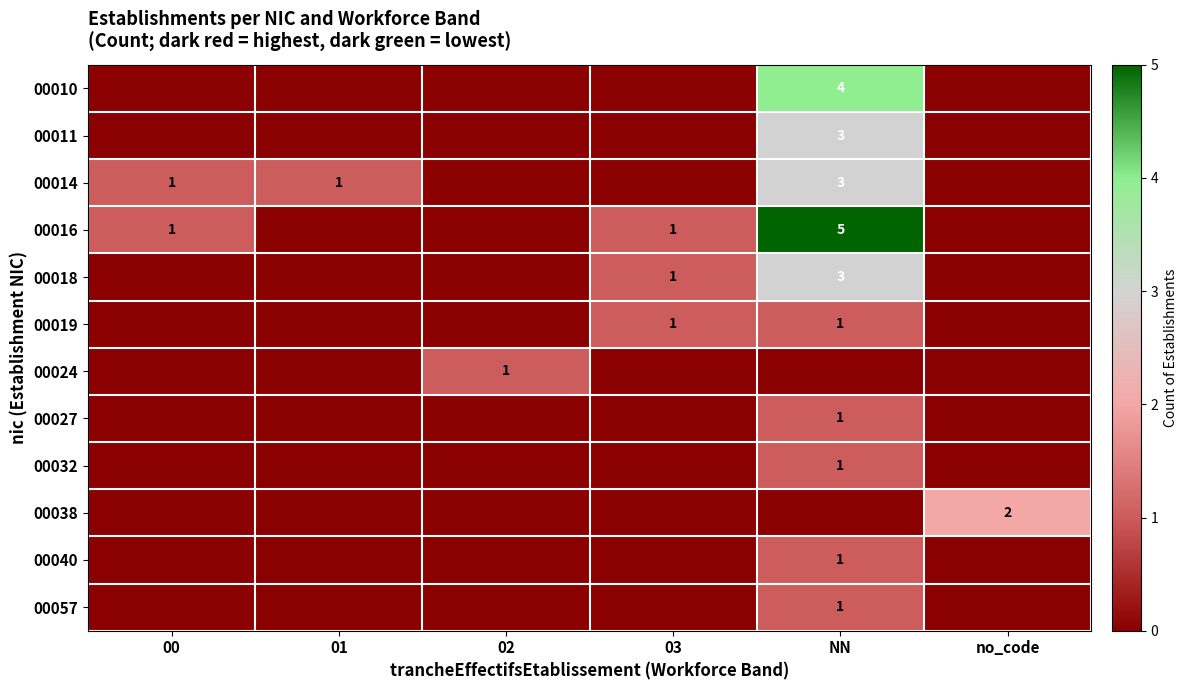

At how many categories does at least one series exceed 4?

1